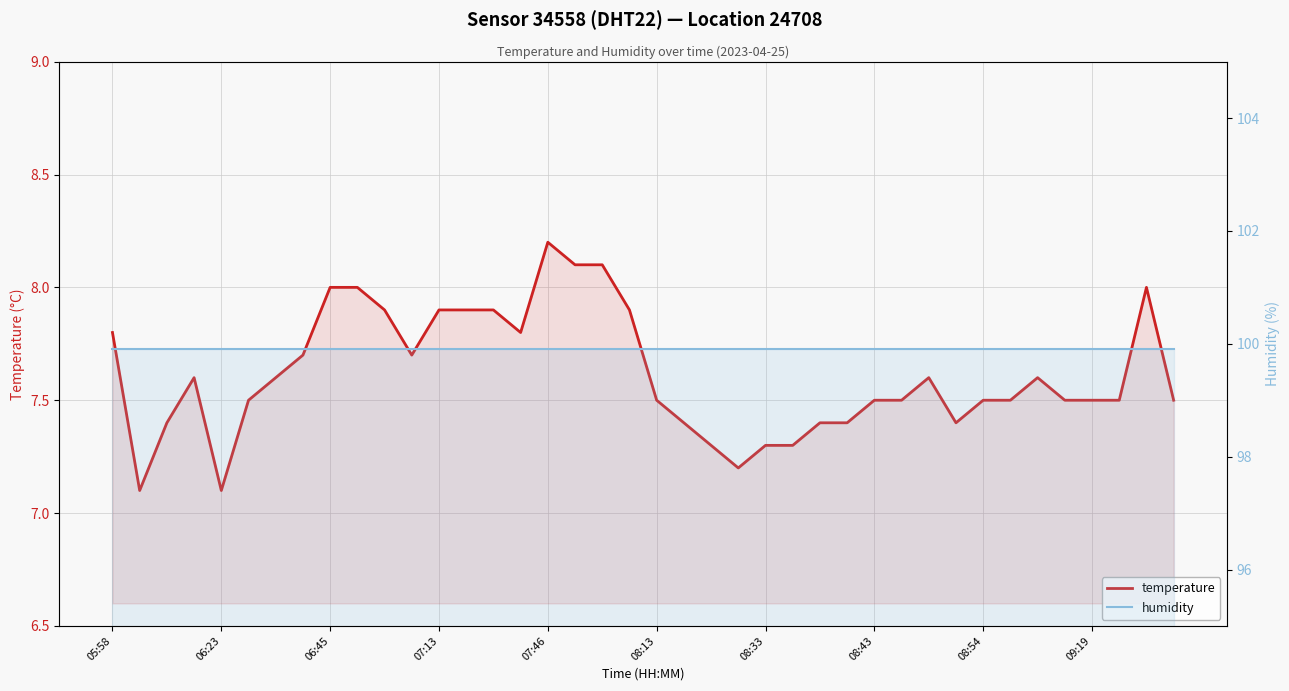

List the series in order of their overall mean, lowest first.

temperature, humidity